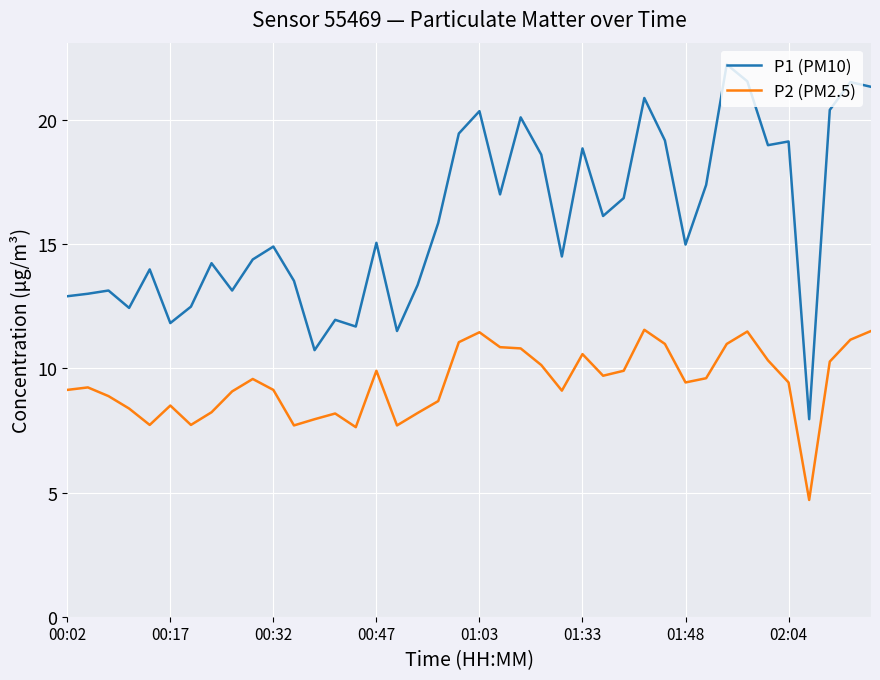

True or false: P1 (PM10) and P2 (PM2.5) cross at least once.

False